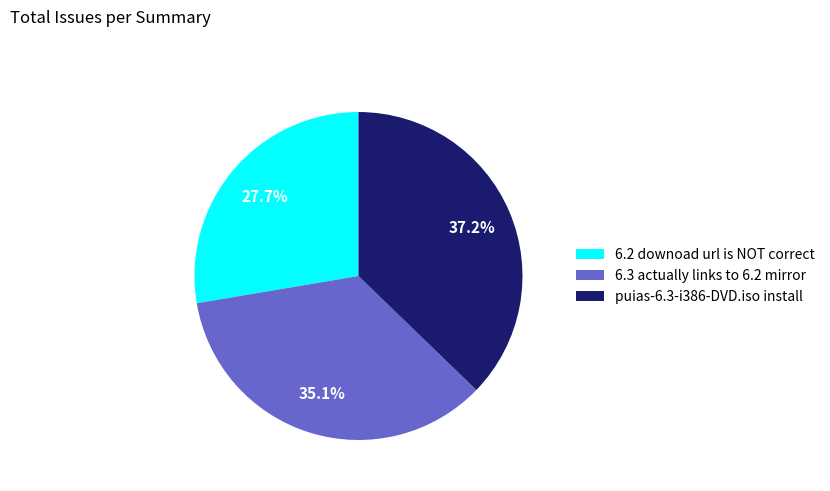

Which slice is the largest?

puias-6.3-i386-DVD.iso install